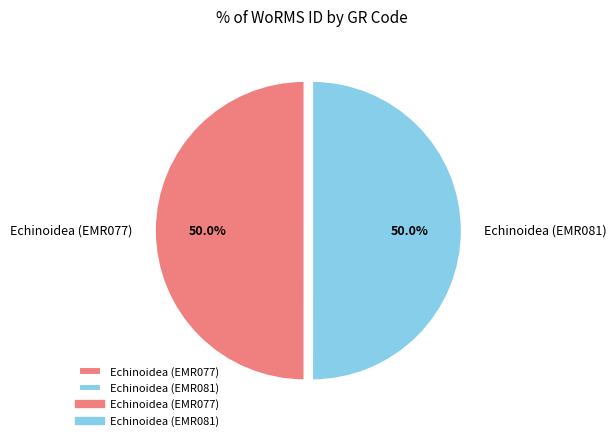

Is the sum of Echinoidea (EMR081) and Echinoidea (EMR077) greater than half?

Yes